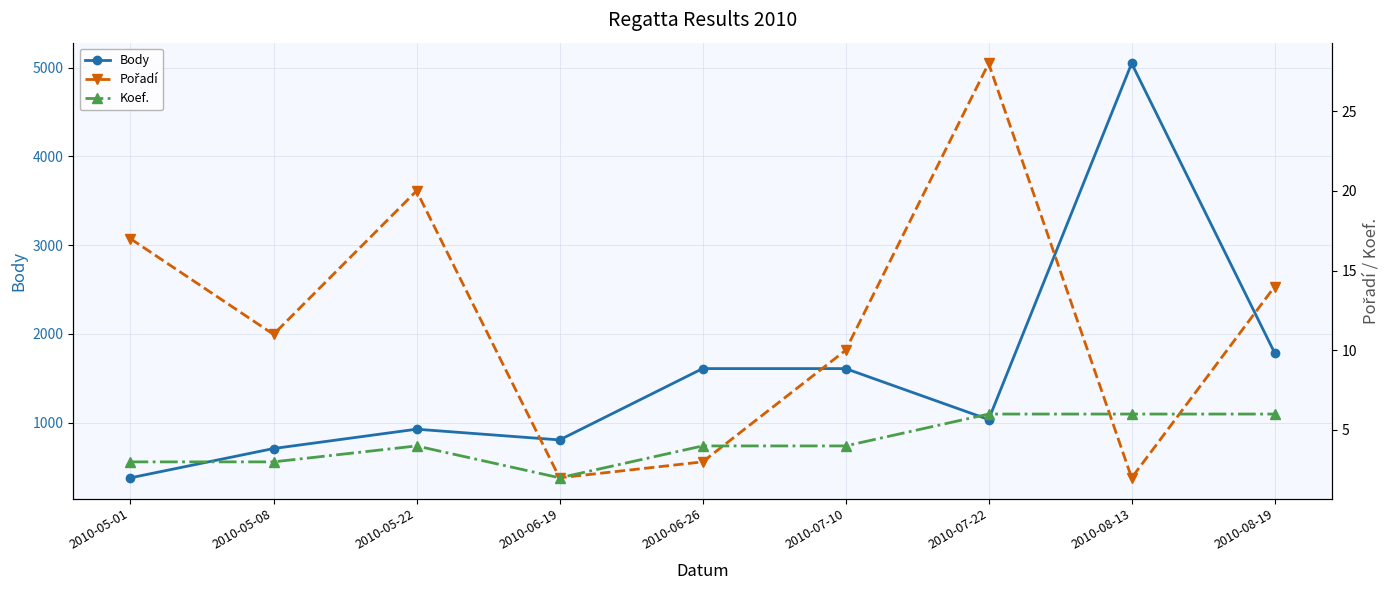

What is the label of the 5th point from the right?

2010-06-26